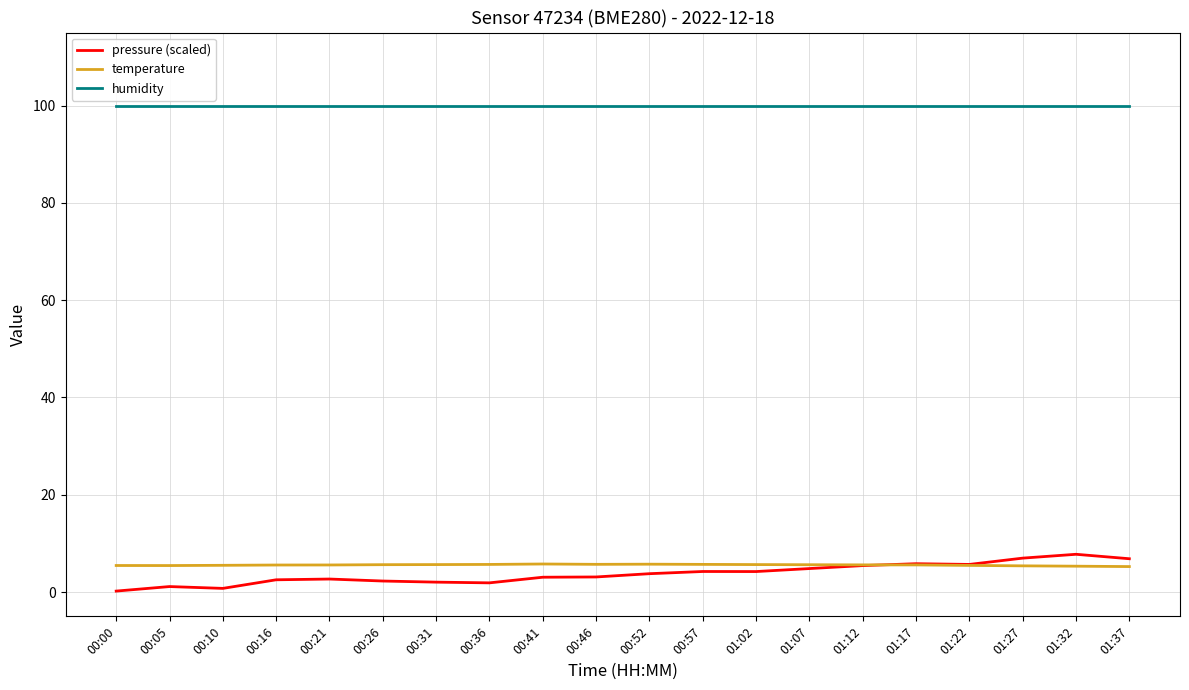

True or false: humidity and temperature cross at least once.

False